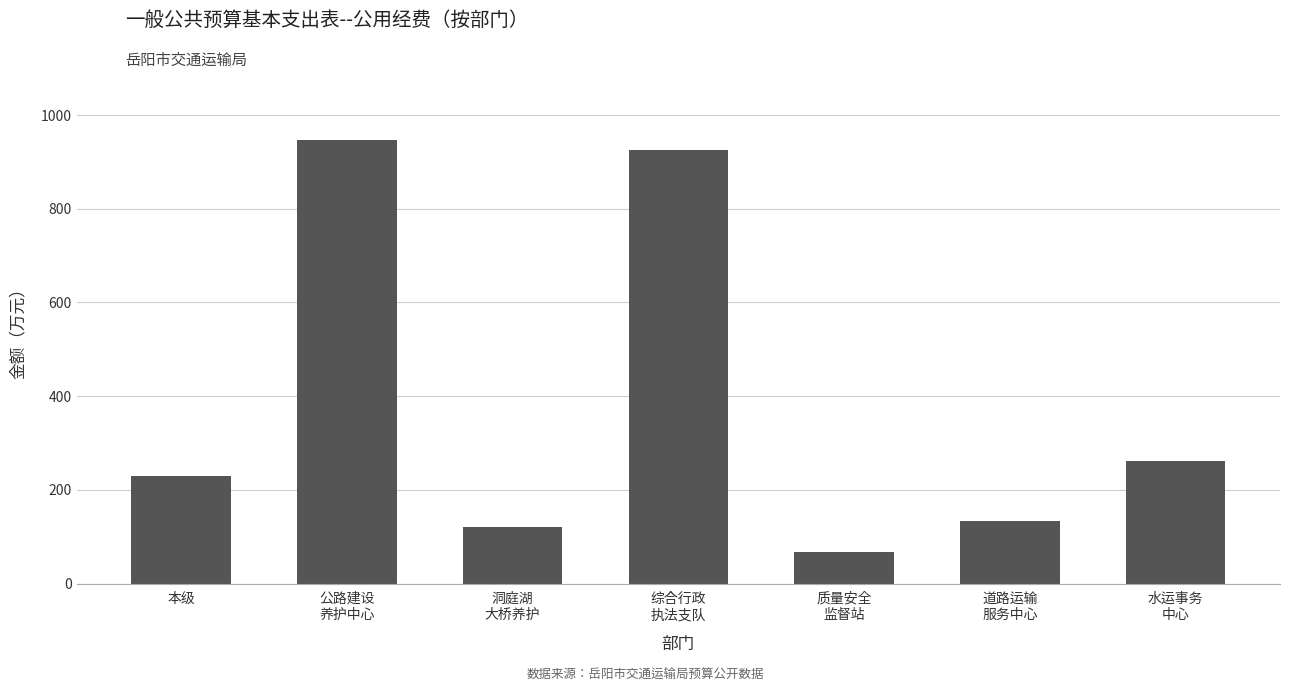

List the labels in order of value, smallest first.

质量安全
监督站, 洞庭湖
大桥养护, 道路运输
服务中心, 本级, 水运事务
中心, 综合行政
执法支队, 公路建设
养护中心